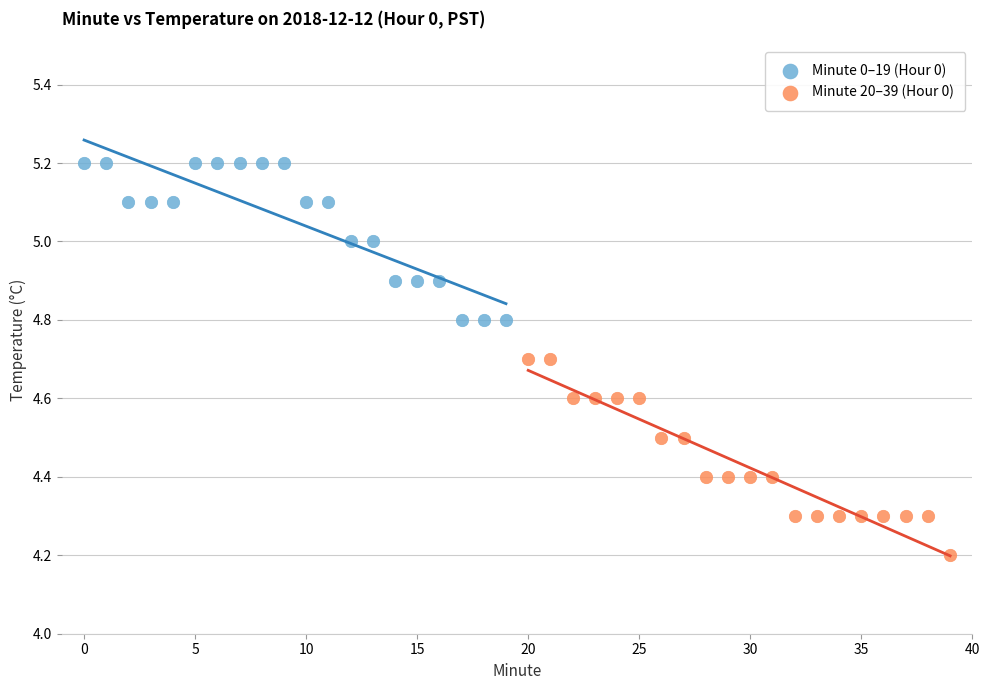

What are all the series names shown in the legend?

Minute 0–19 (Hour 0), Minute 20–39 (Hour 0)